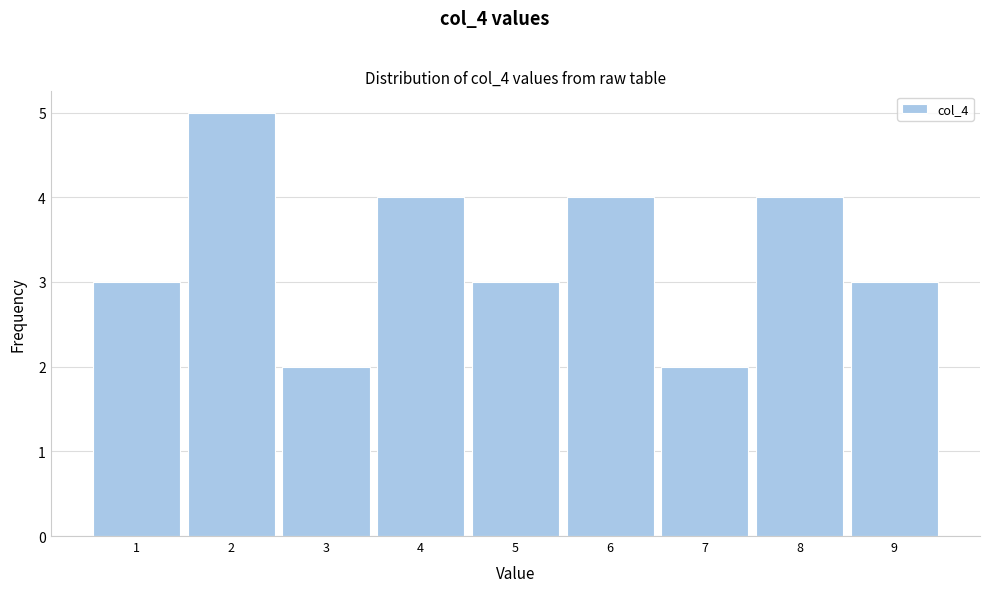

Over which range of the x-axis is the bar tallest?

1.5 to 2.5